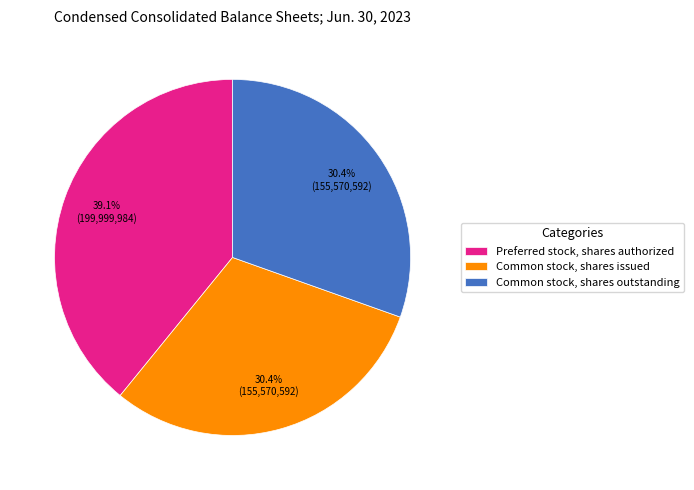

What percentage do Common stock, shares issued and Common stock, shares outstanding together represent?

60.9%